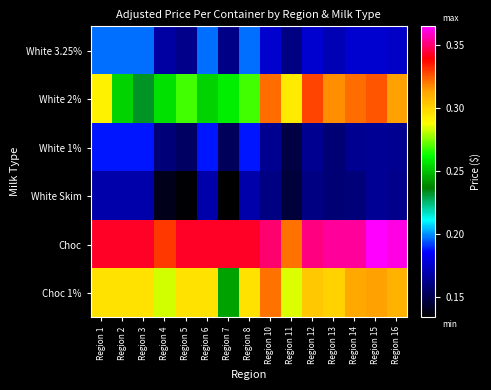

Reading left to right, list all the values displayed in this chart.

White 3.25%: Region 1=0.2	Region 2=0.2	Region 3=0.2	Region 4=0.2	Region 5=0.2	Region 6=0.2	Region 7=0.2	Region 8=0.2	Region 10=0.2	Region 11=0.2	Region 12=0.2	Region 13=0.2	Region 14=0.2	Region 15=0.2	Region 16=0.2
White 2%: Region 1=0.3	Region 2=0.3	Region 3=0.2	Region 4=0.3	Region 5=0.3	Region 6=0.3	Region 7=0.3	Region 8=0.3	Region 10=0.3	Region 11=0.3	Region 12=0.3	Region 13=0.3	Region 14=0.3	Region 15=0.3	Region 16=0.3
White 1%: Region 1=0.2	Region 2=0.2	Region 3=0.2	Region 4=0.2	Region 5=0.2	Region 6=0.2	Region 7=0.2	Region 8=0.2	Region 10=0.2	Region 11=0.1	Region 12=0.2	Region 13=0.2	Region 14=0.2	Region 15=0.2	Region 16=0.2
White Skim: Region 1=0.2	Region 2=0.2	Region 3=0.2	Region 4=0.1	Region 5=0.1	Region 6=0.2	Region 7=0.1	Region 8=0.2	Region 10=0.2	Region 11=0.1	Region 12=0.2	Region 13=0.2	Region 14=0.2	Region 15=0.2	Region 16=0.2
Choc: Region 1=0.3	Region 2=0.3	Region 3=0.3	Region 4=0.3	Region 5=0.3	Region 6=0.3	Region 7=0.3	Region 8=0.3	Region 10=0.4	Region 11=0.3	Region 12=0.4	Region 13=0.4	Region 14=0.4	Region 15=0.4	Region 16=0.4
Choc 1%: Region 1=0.3	Region 2=0.3	Region 3=0.3	Region 4=0.3	Region 5=0.3	Region 6=0.3	Region 7=0.2	Region 8=0.3	Region 10=0.3	Region 11=0.3	Region 12=0.3	Region 13=0.3	Region 14=0.3	Region 15=0.3	Region 16=0.3